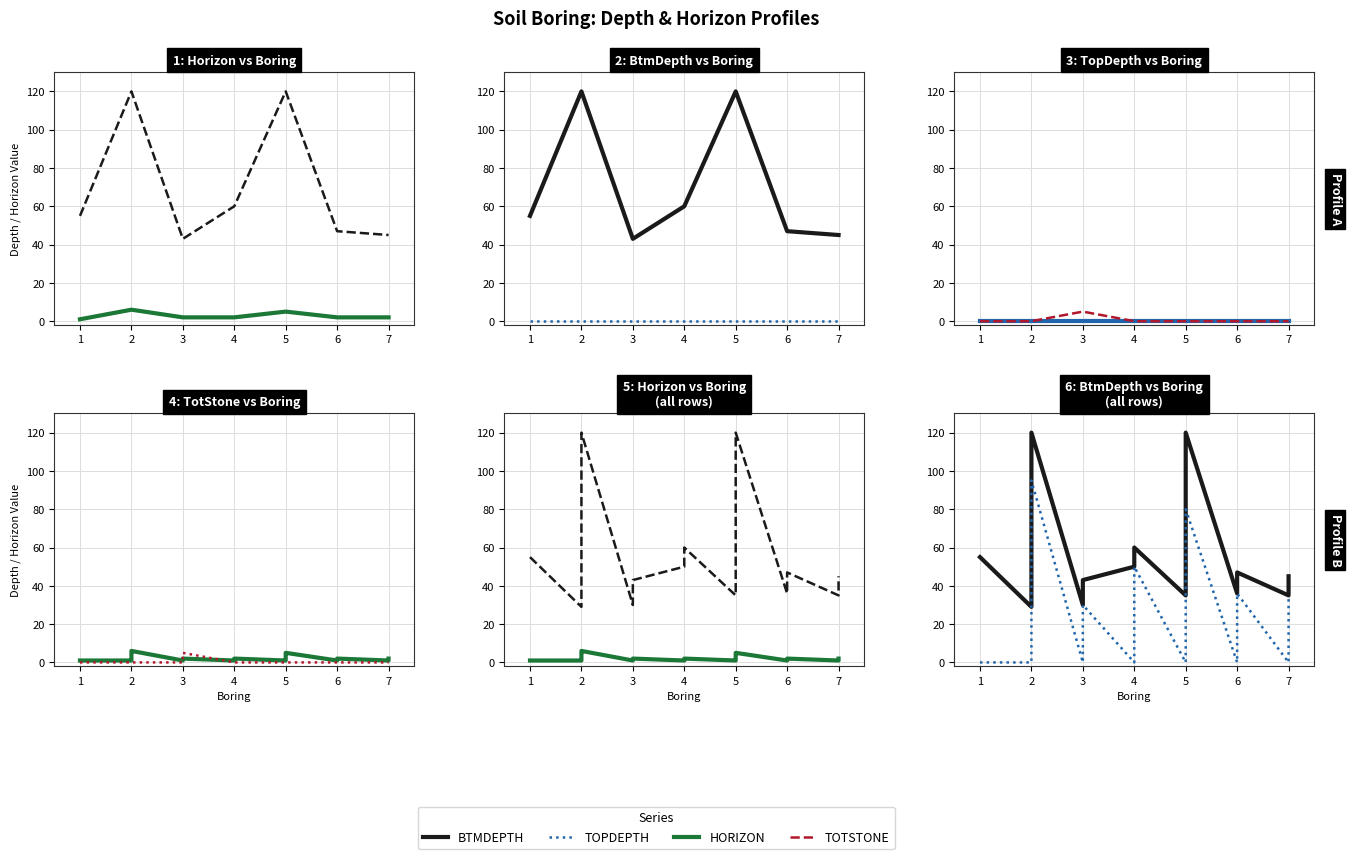

Is this an area chart (filled region under the line)?

No